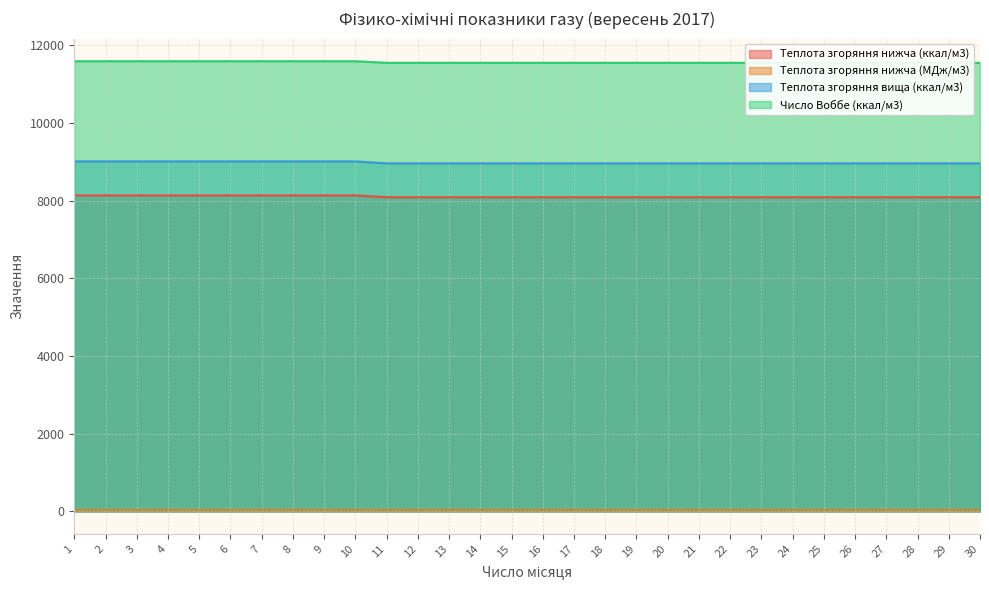

What is the sum of all Теплота згоряння нижча (МДж/м3) values?

1017.5